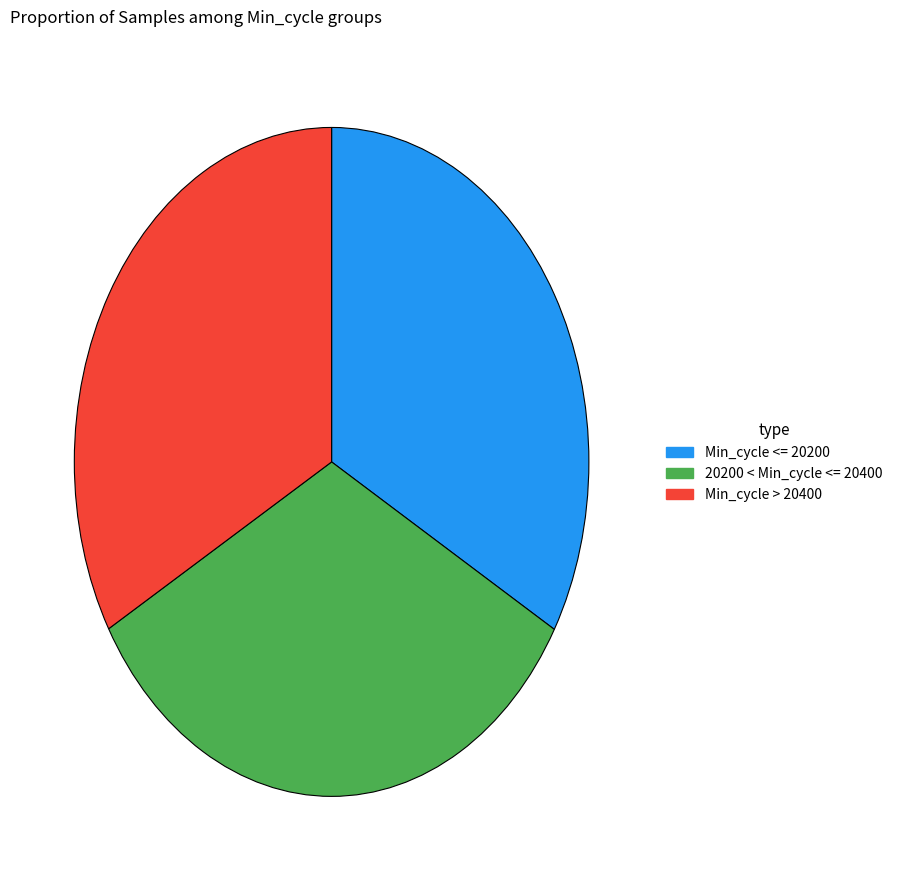

Is Min_cycle > 20400 the majority of the pie?

No